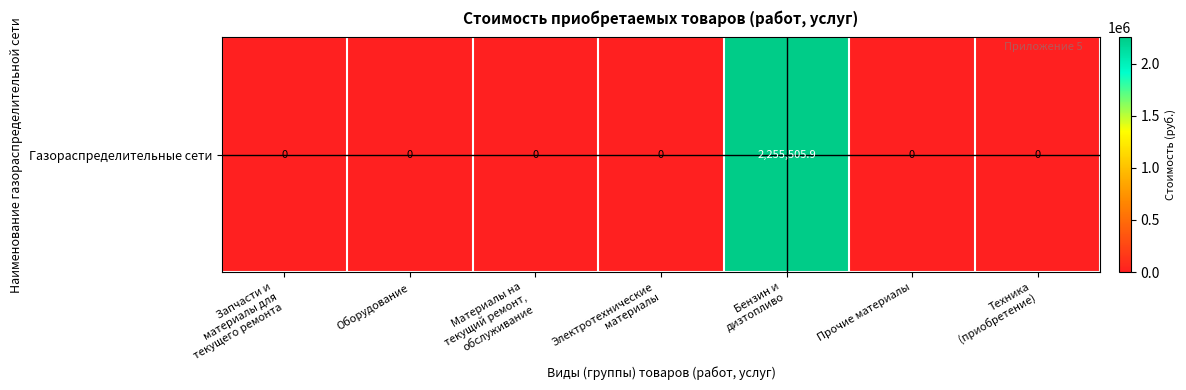

True or false: the data shows 0.0 at Прочие материалы.

True